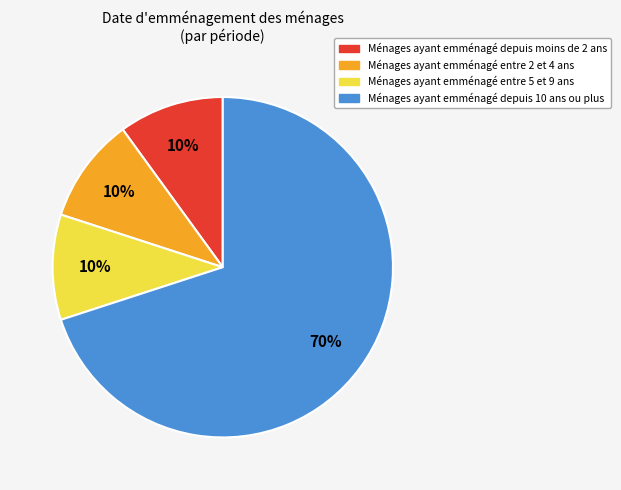

Which slice is the largest?

Ménages ayant emménagé depuis 10 ans ou plus